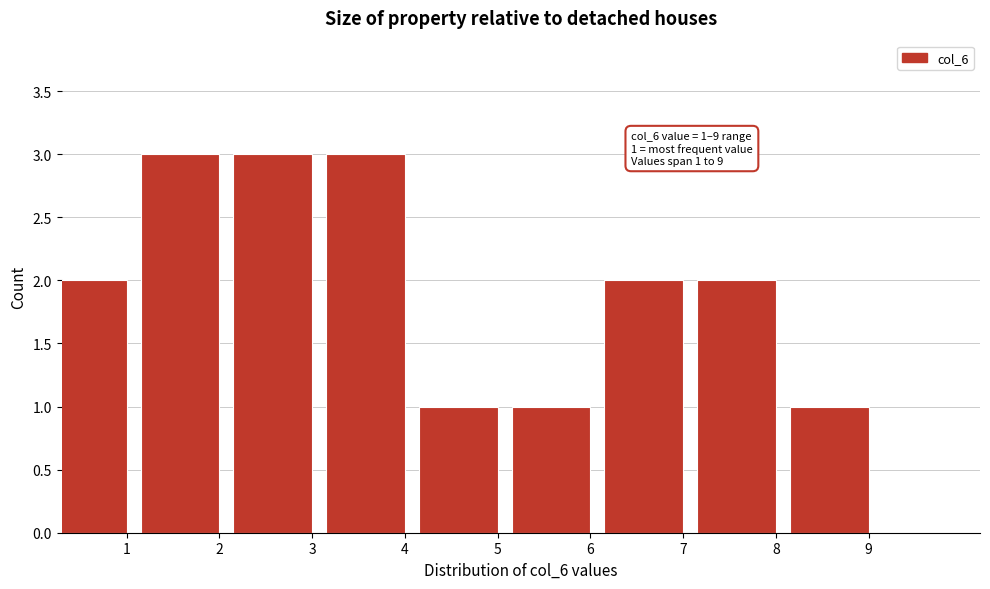

Reading left to right, list all the values displayed in this chart.

1=2	2=3	3=3	4=3	5=1	6=1	7=2	8=2	9=1